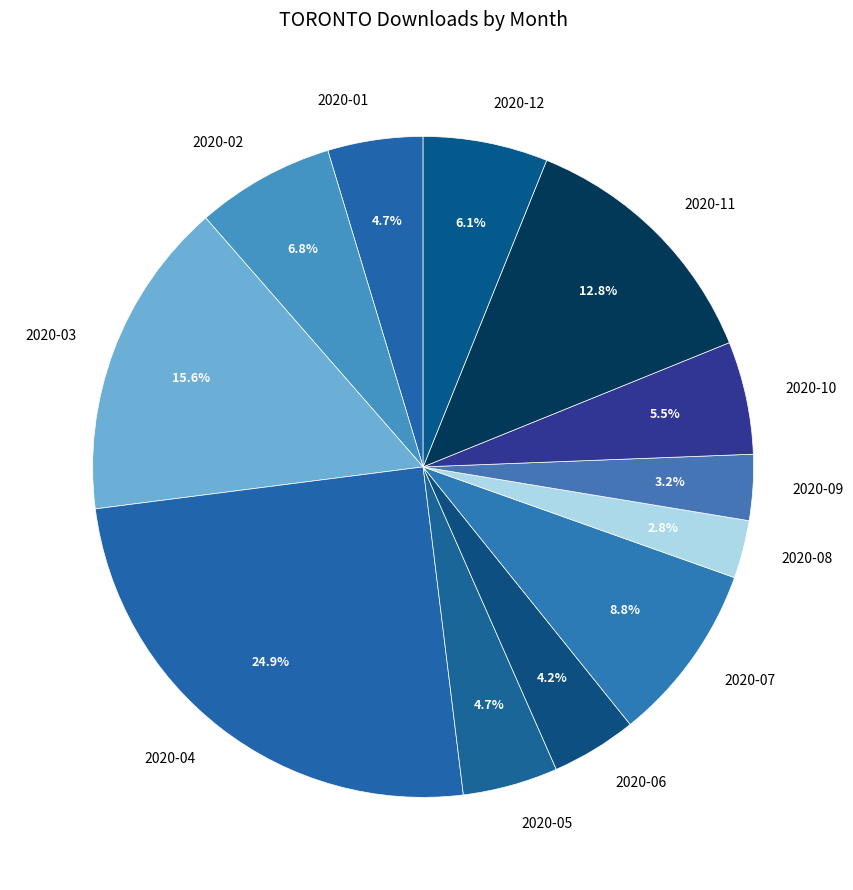

What is the largest slice in the pie chart?

2020-04